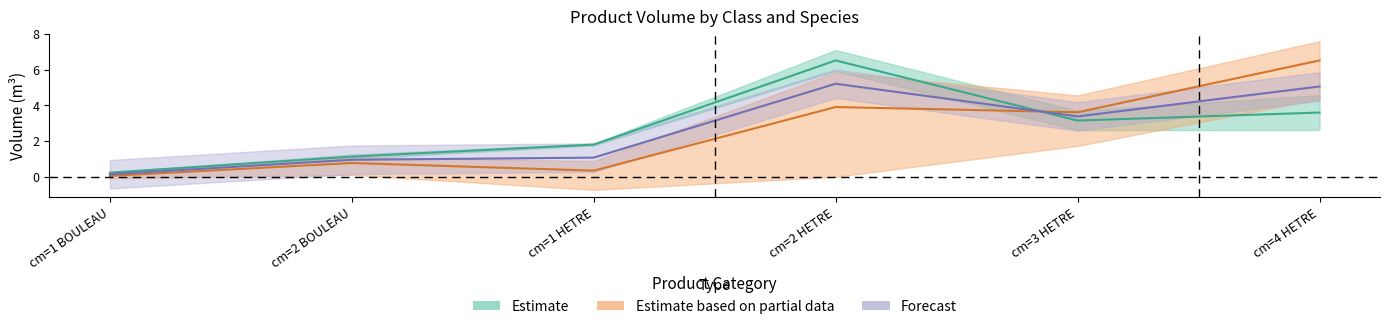

Rank the categories by produit_vtgr value from lowest to highest.

cm=1 BOULEAU, cm=1 HETRE, cm=2 BOULEAU, cm=3 HETRE, cm=2 HETRE, cm=4 HETRE